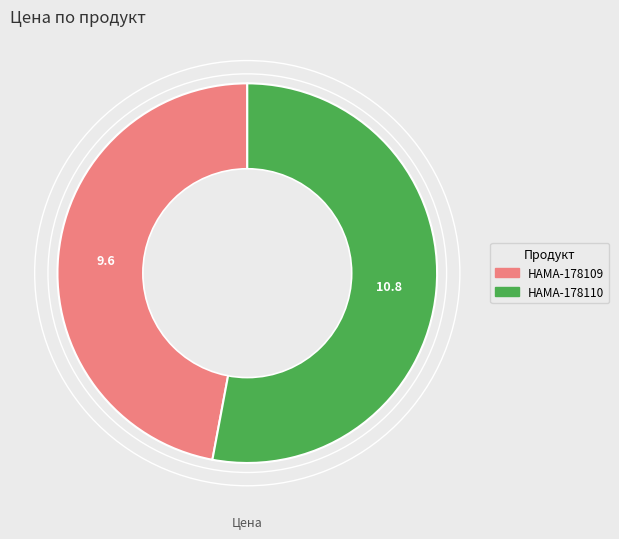

Between HAMA-178109 and HAMA-178110, which is larger?

HAMA-178110